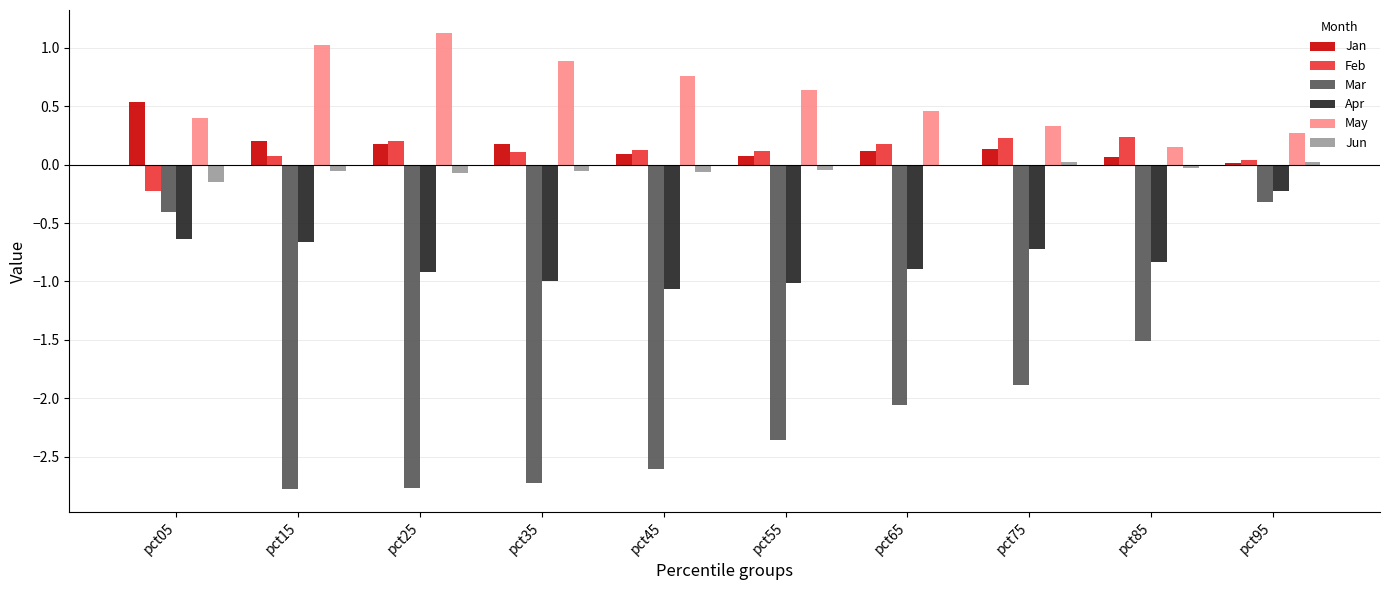

What is the difference between the Mar values at pct15 and pct95?

2.5